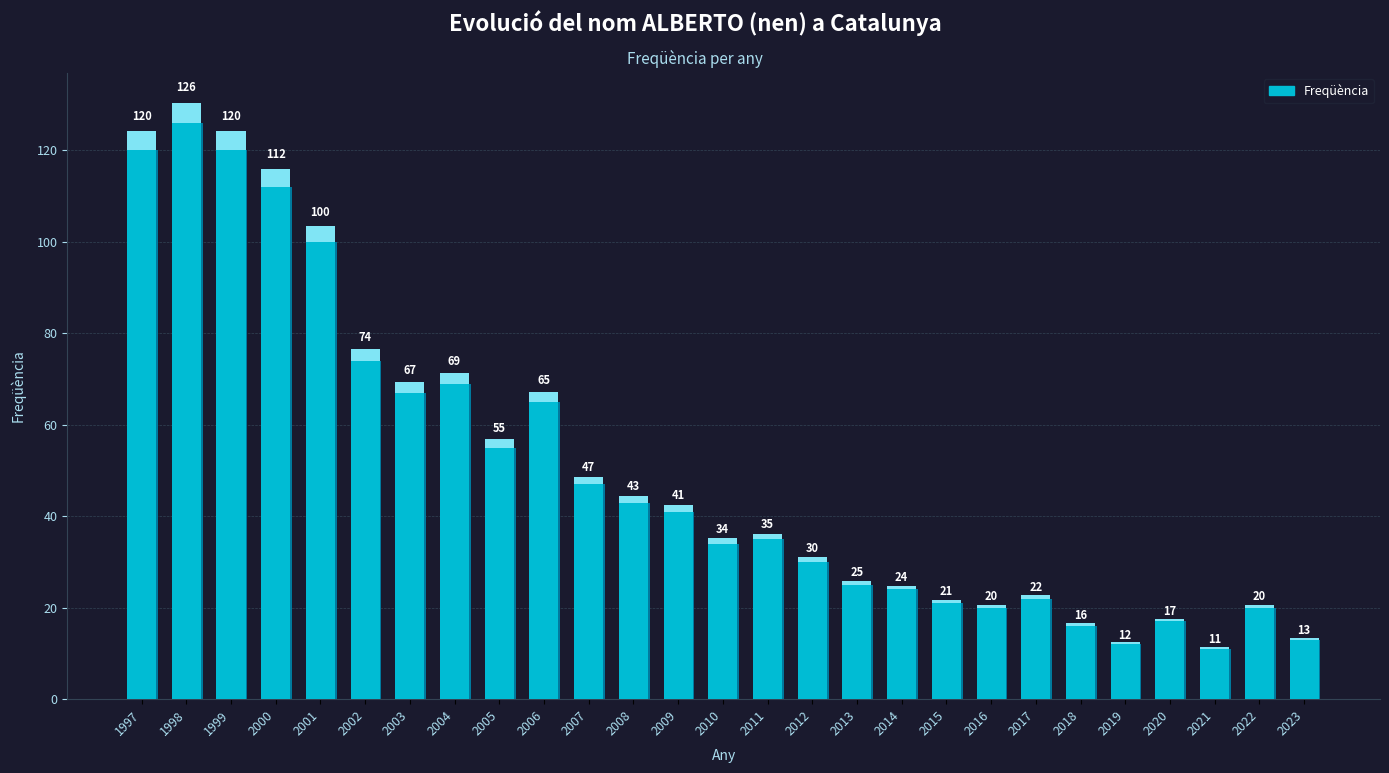

Between 2007 and 2023, which is larger?

2007